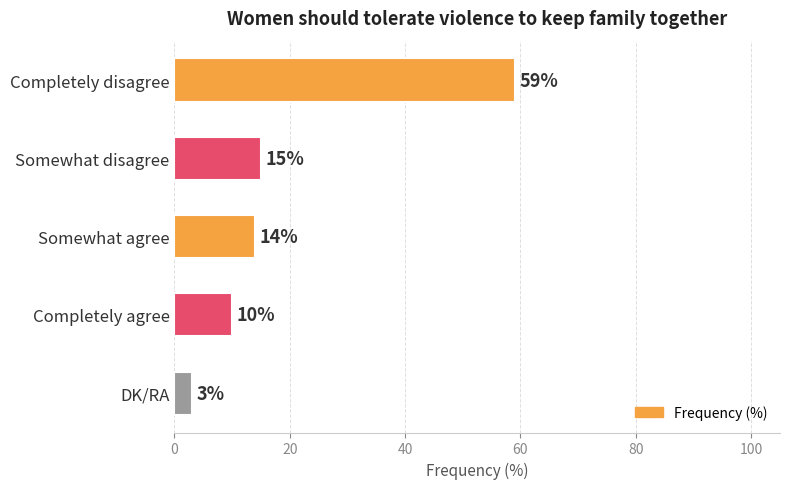

Reading top to bottom, transcribe all the data shown in this chart.

59	15	14	10	3